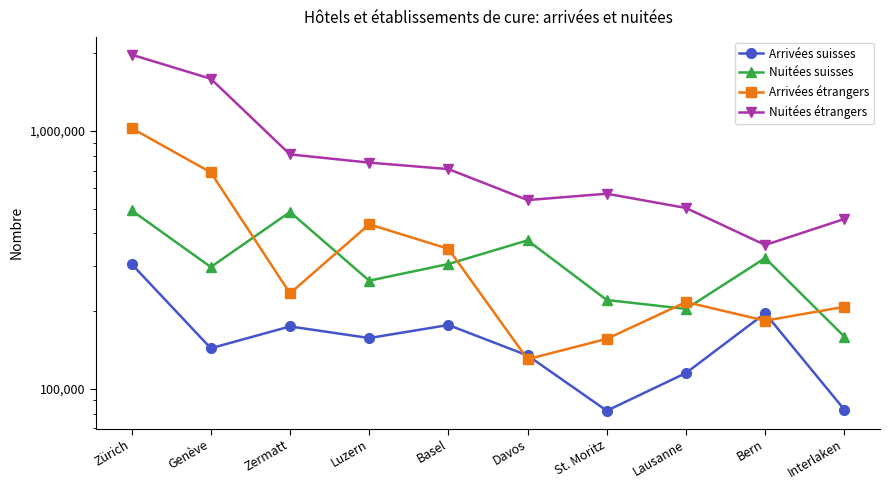

What is the total value across all series at Luzern?

1607196